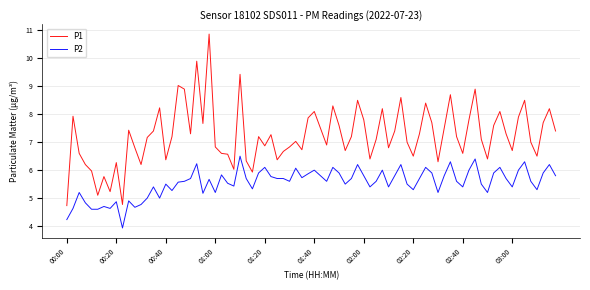

What is the maximum value for P1?

10.9